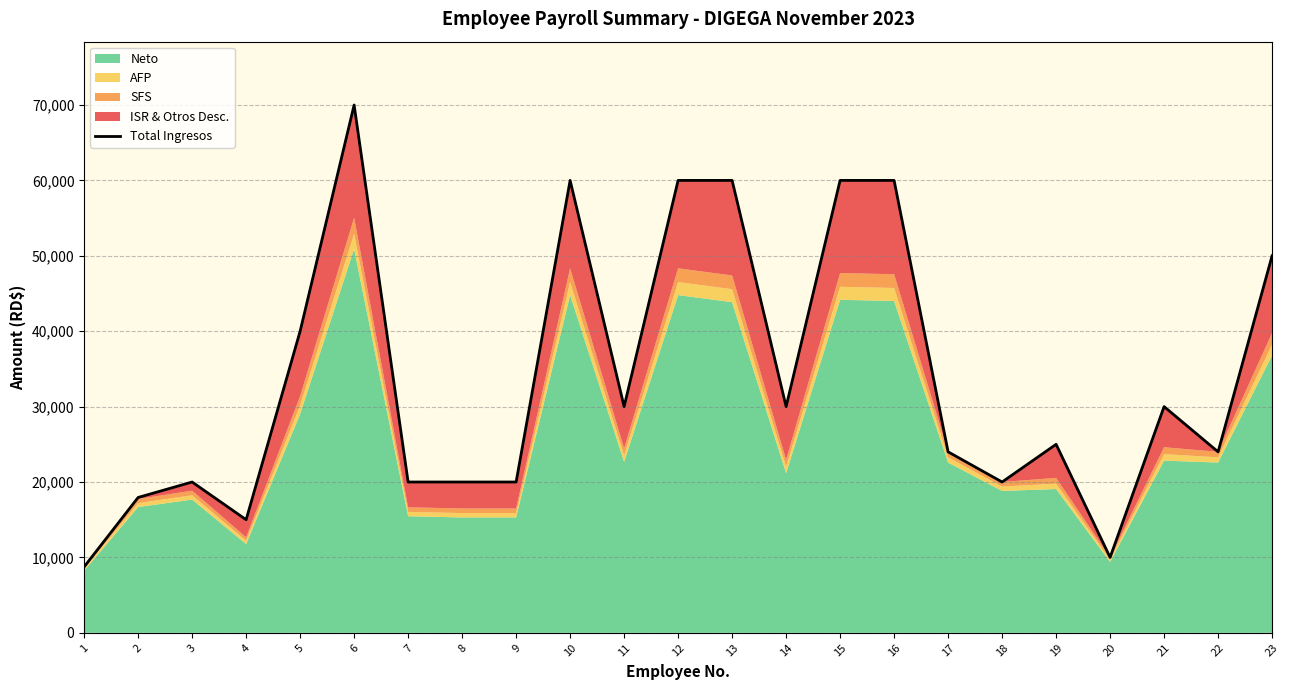

The value at 12 is 60000. True or false?

True